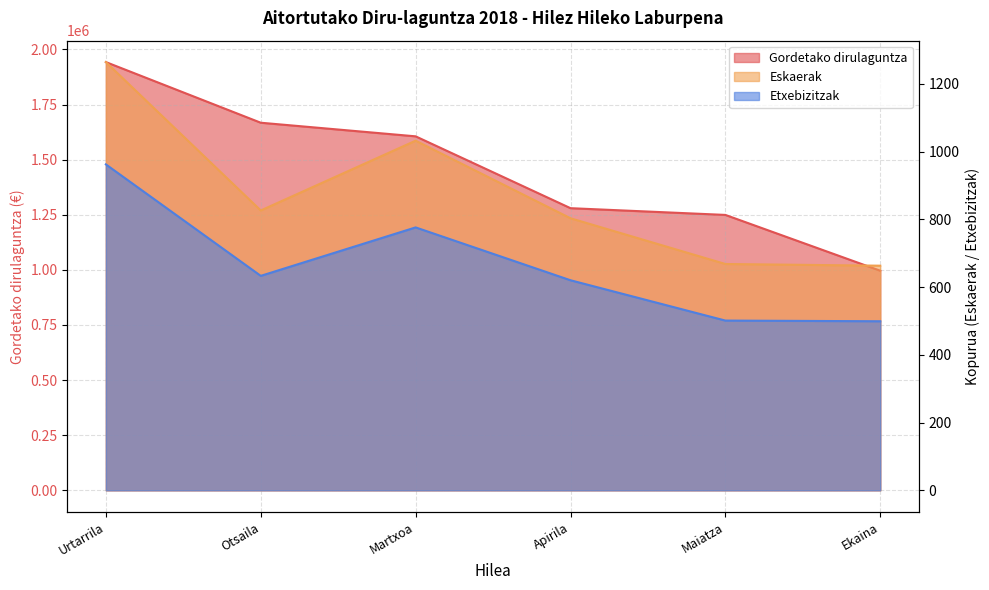

What is the label of the 2nd point from the left?

Otsaila